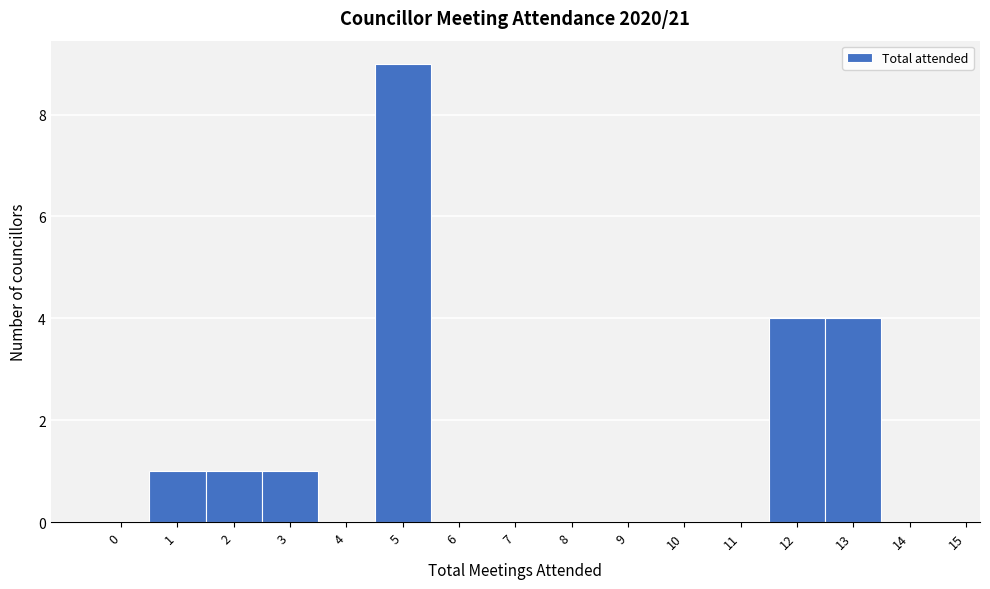

Reading right to left, extract all data points from this chart.

14=0	13=4	12=4	11=0	10=0	9=0	8=0	7=0	6=0	5=9	4=0	3=1	2=1	1=1	0=0